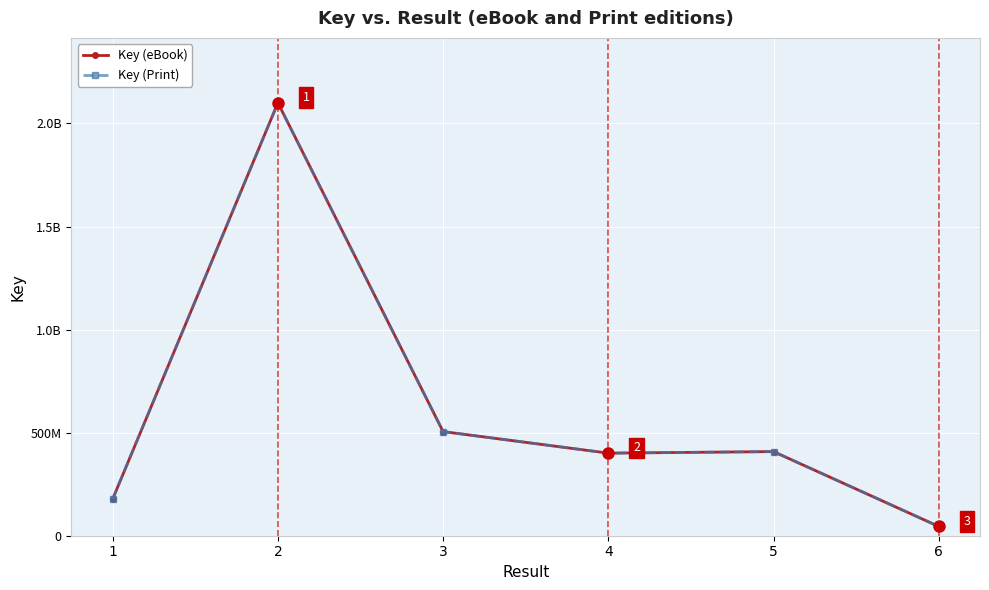

At which label is Key (eBook) closest to 1072677729?

3